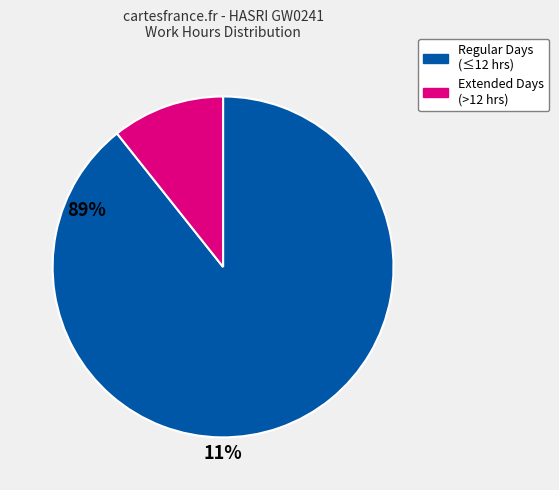

Is there any slice that represents more than half of the pie?

Yes